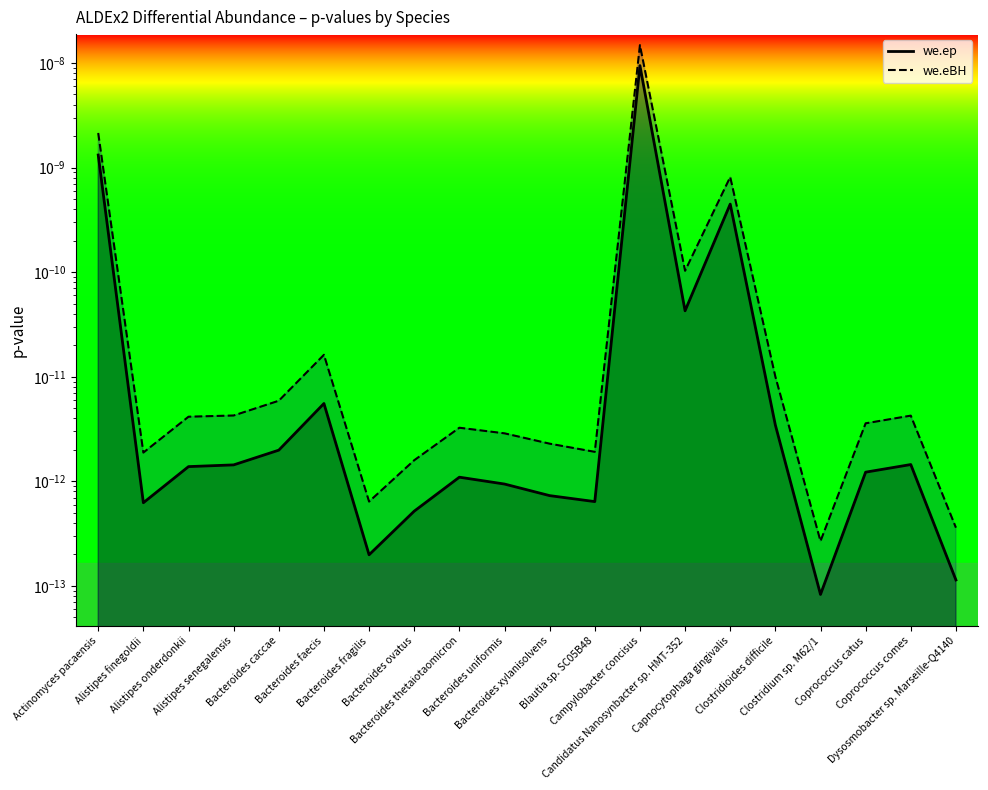

Which series has the widest spread of values?

we.eBH